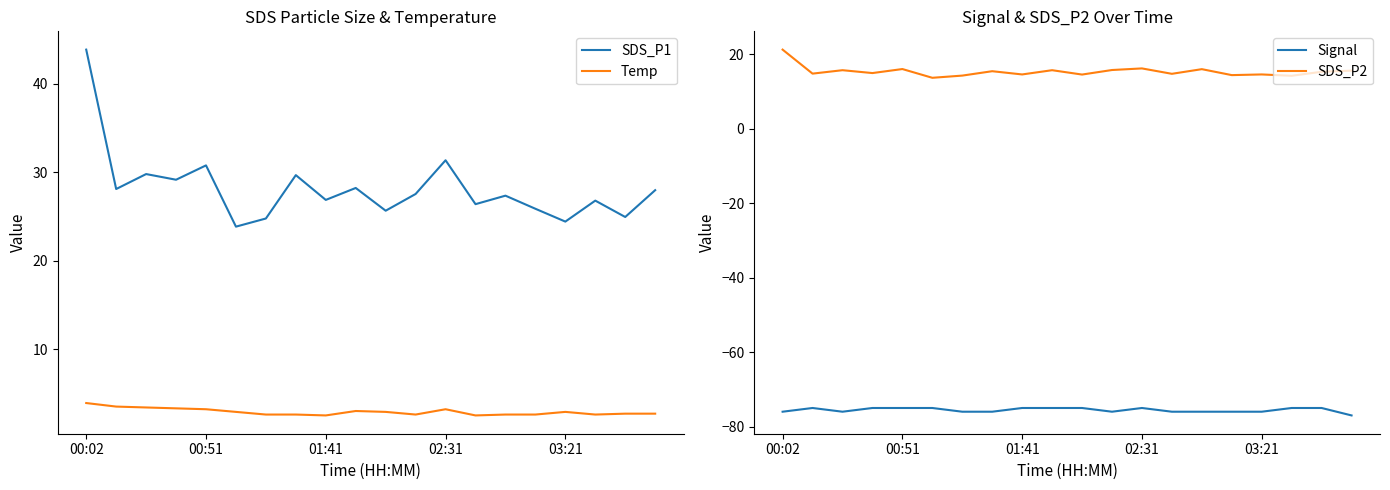

Is it true that SDS_P2 equals 13.7 at 5?

True